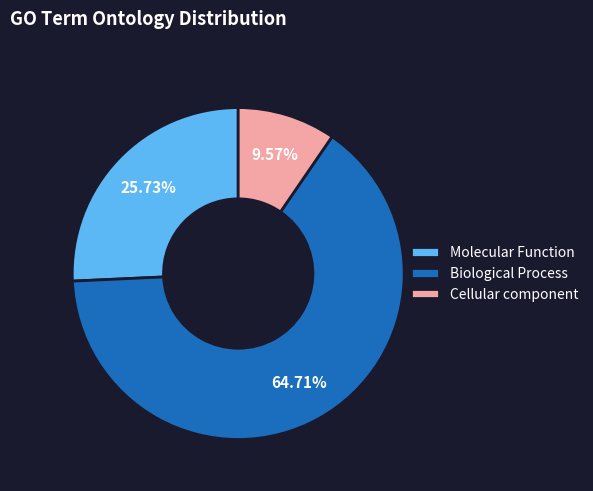

Rank the categories by value from lowest to highest.

Cellular component, Molecular Function, Biological Process